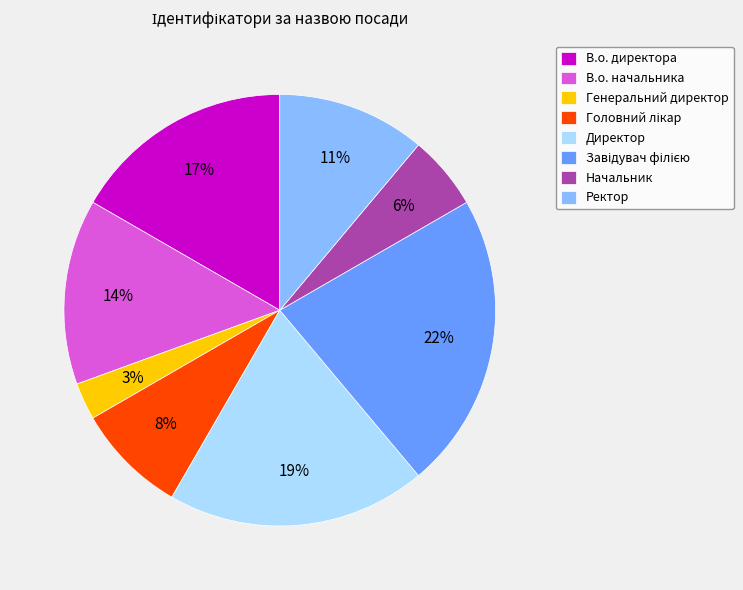

How many slices are in this pie chart?

8